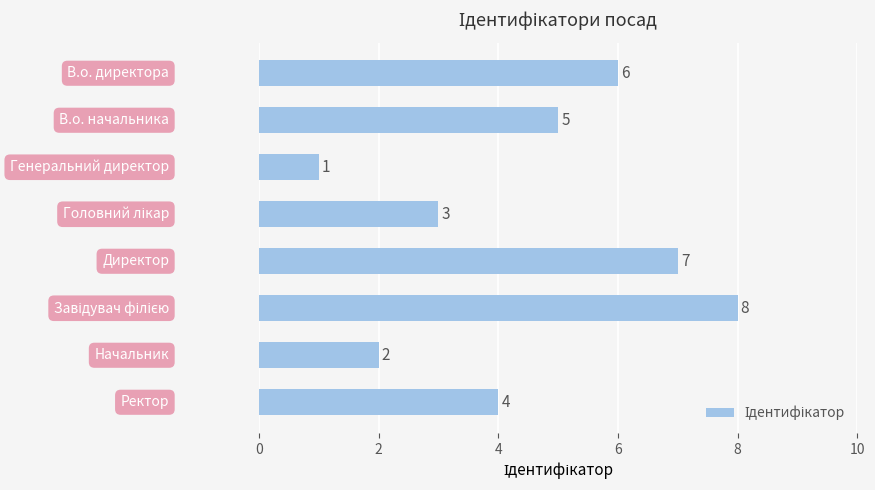

How many series are shown in this chart?

1